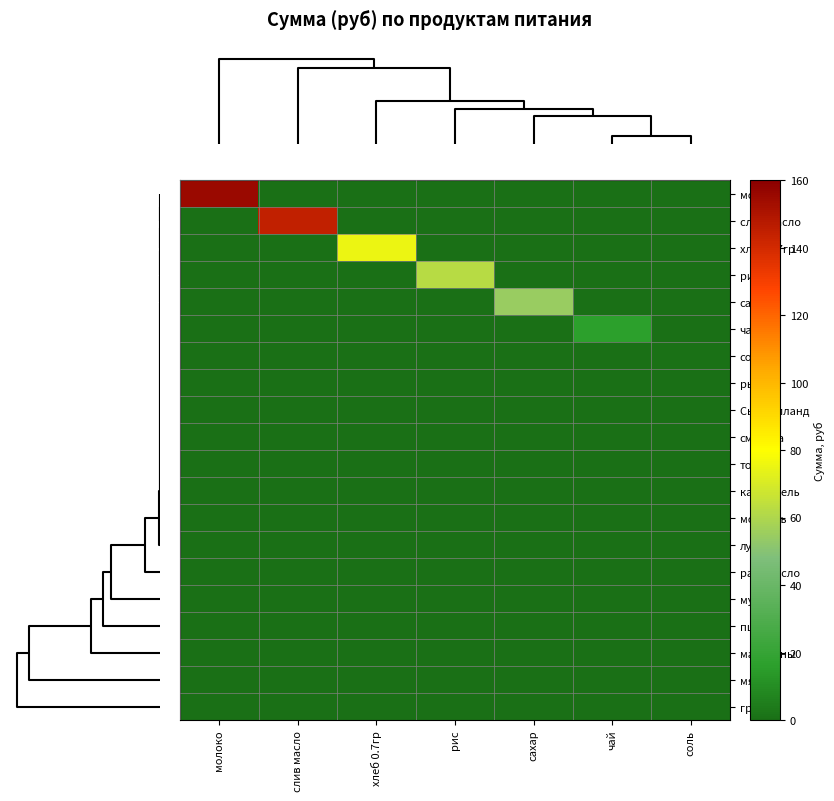

Which series has the largest total across all categories?

молоко